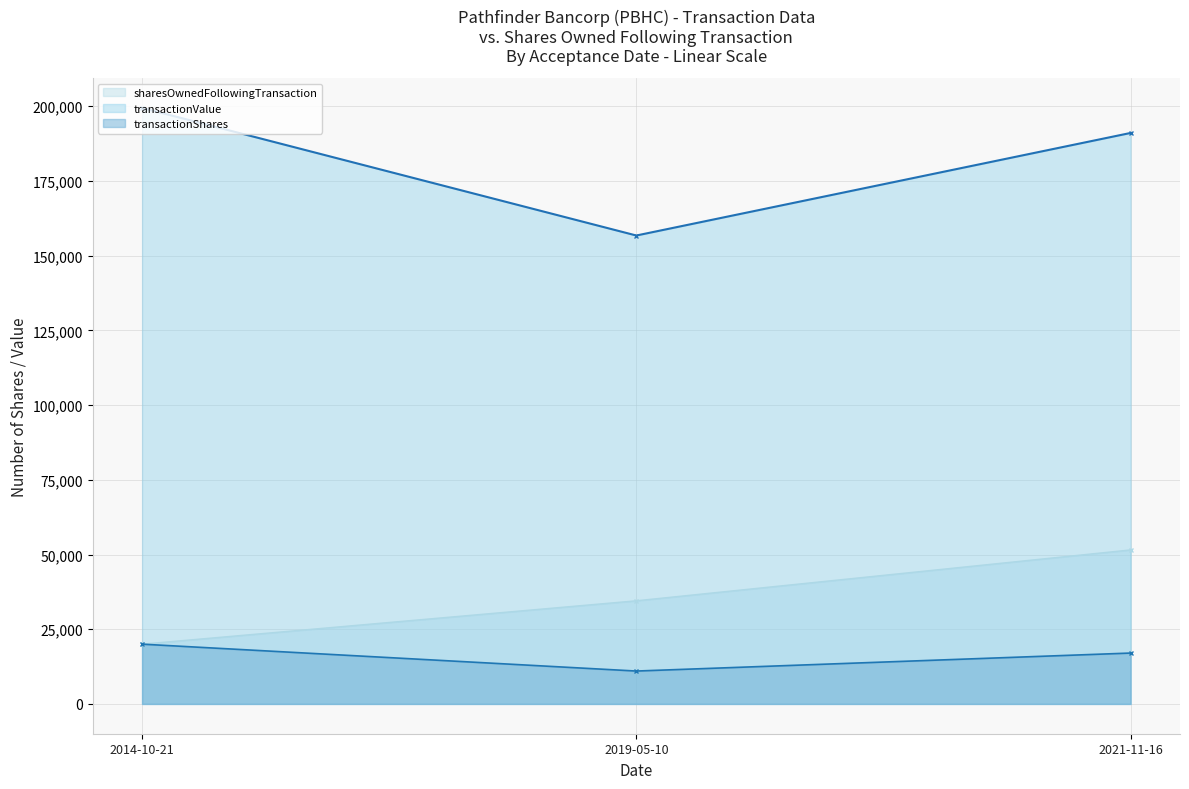

The value of transactionShares at 2014-10-21 is 10861.5. True or false?

False